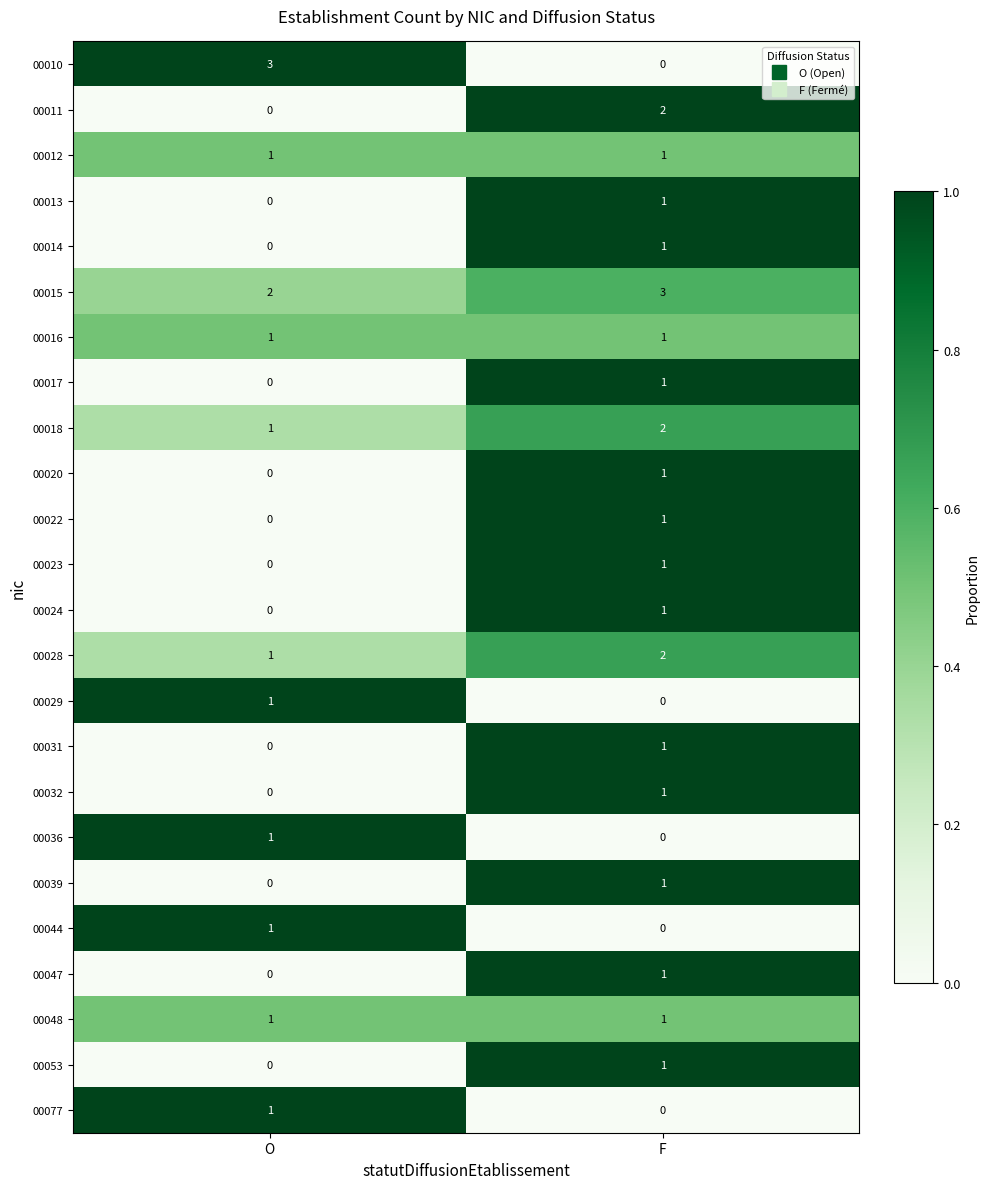

Is it true that 00013 equals 0 at O?

True